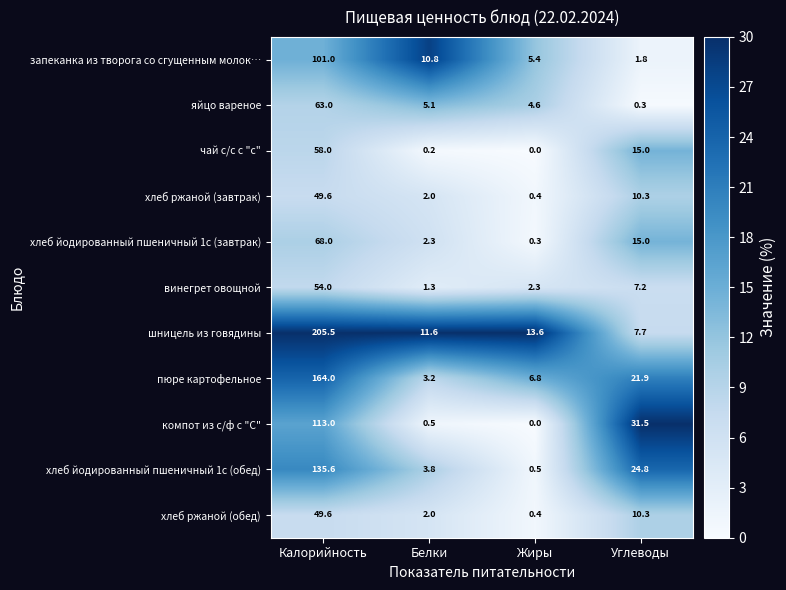

Count the number of data series in this chart.

11